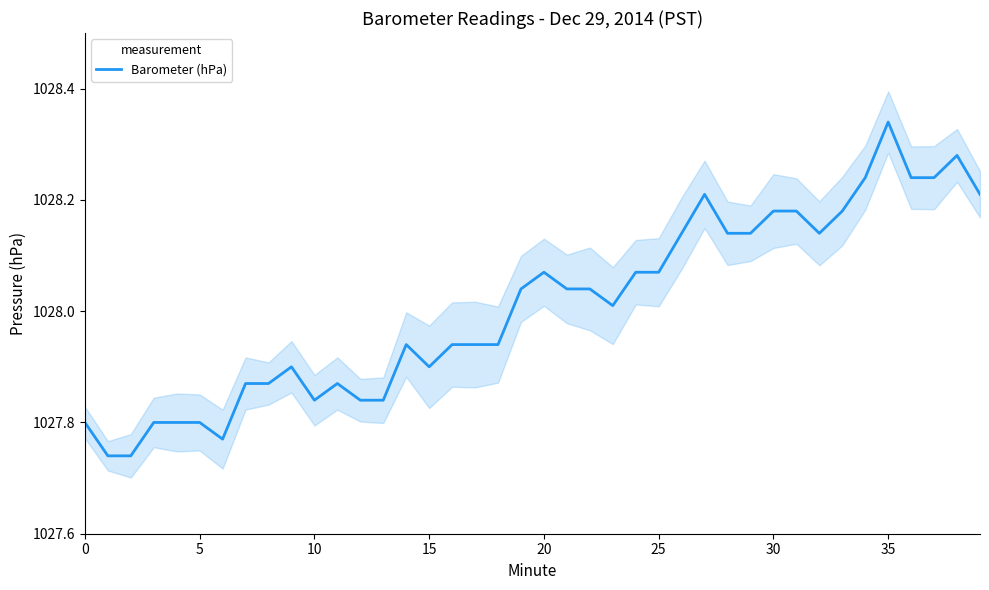

Is this an area chart (filled region under the line)?

No